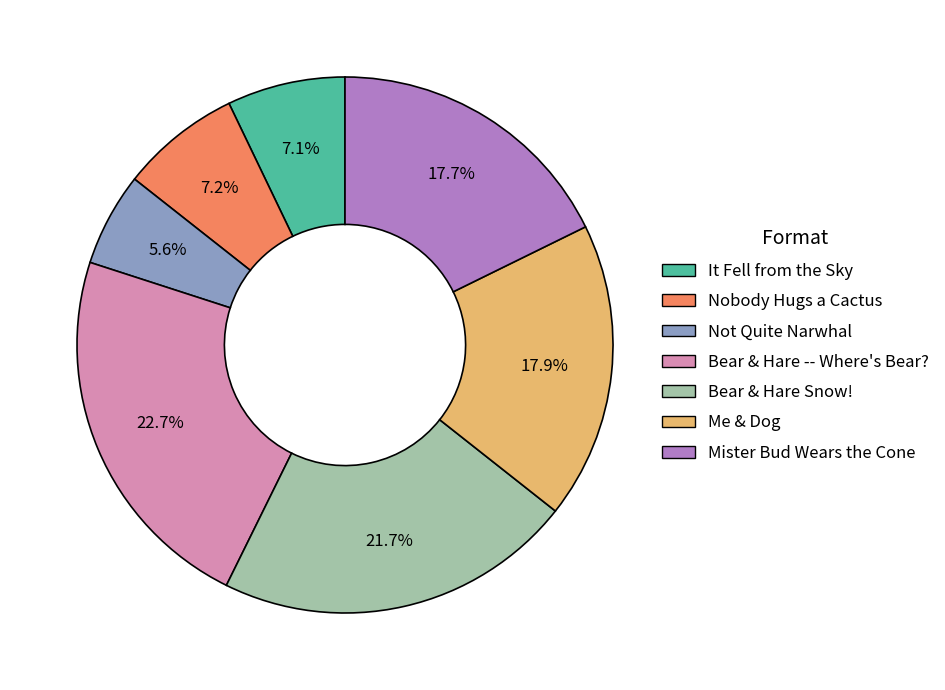

To the nearest percent, what is the combined percentage of Not Quite Narwhal and Me & Dog?

24%